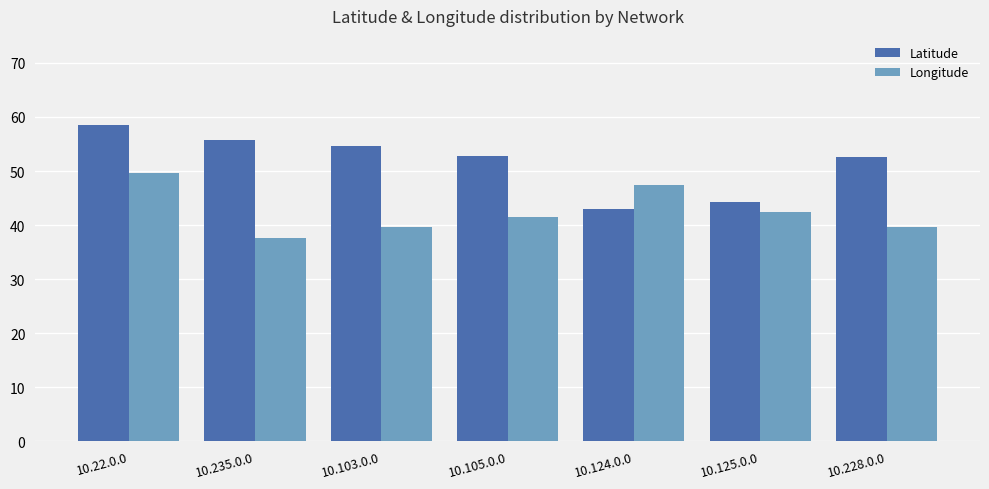

What is the sum of all Latitude values?

361.5